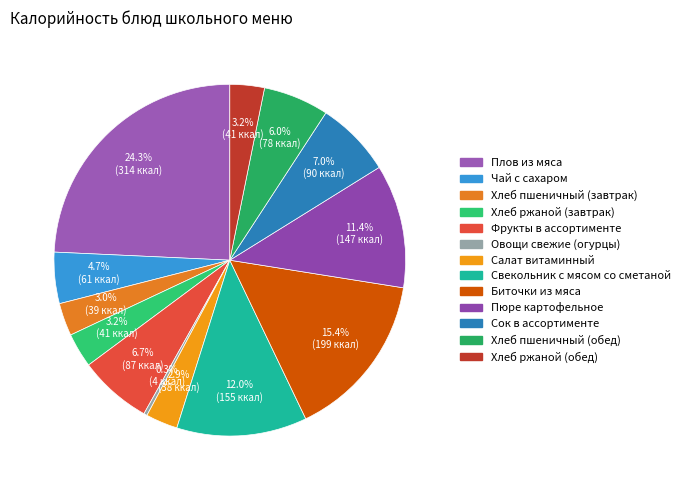

Between Хлеб пшеничный (обед) and Чай с сахаром, which is larger?

Хлеб пшеничный (обед)